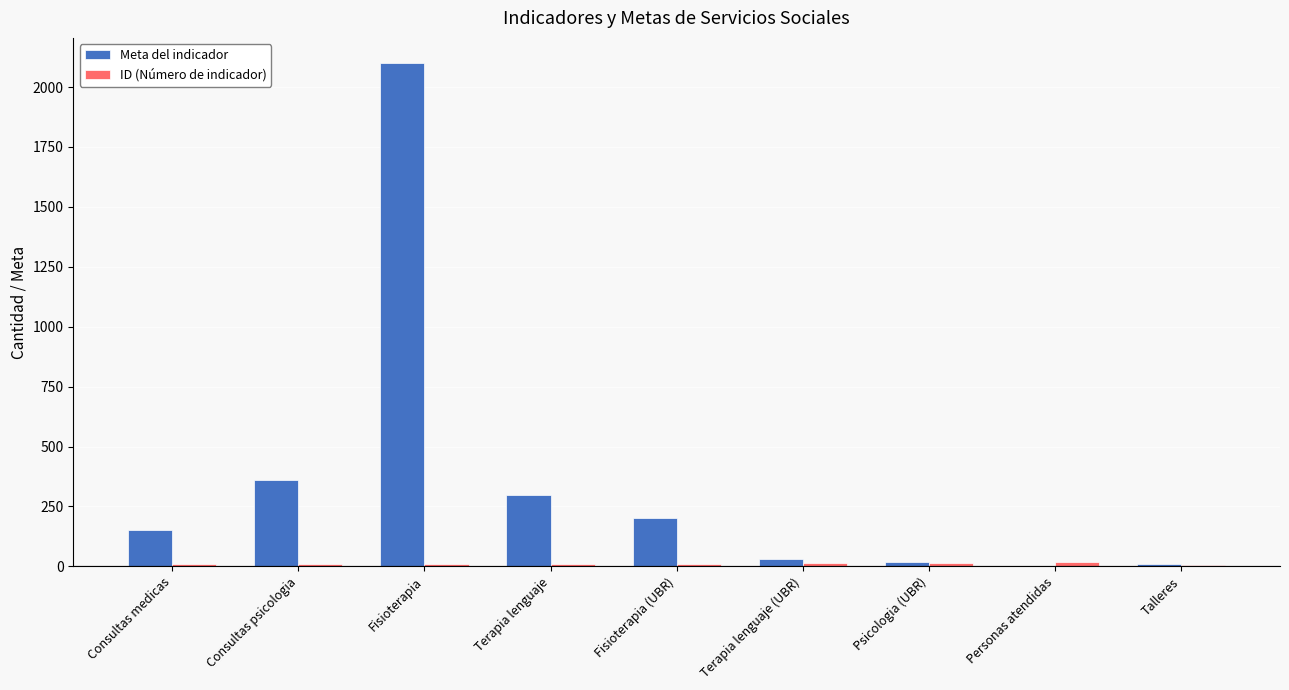

Is it true that Meta del indicador equals 455 at Fisioterapia?

False